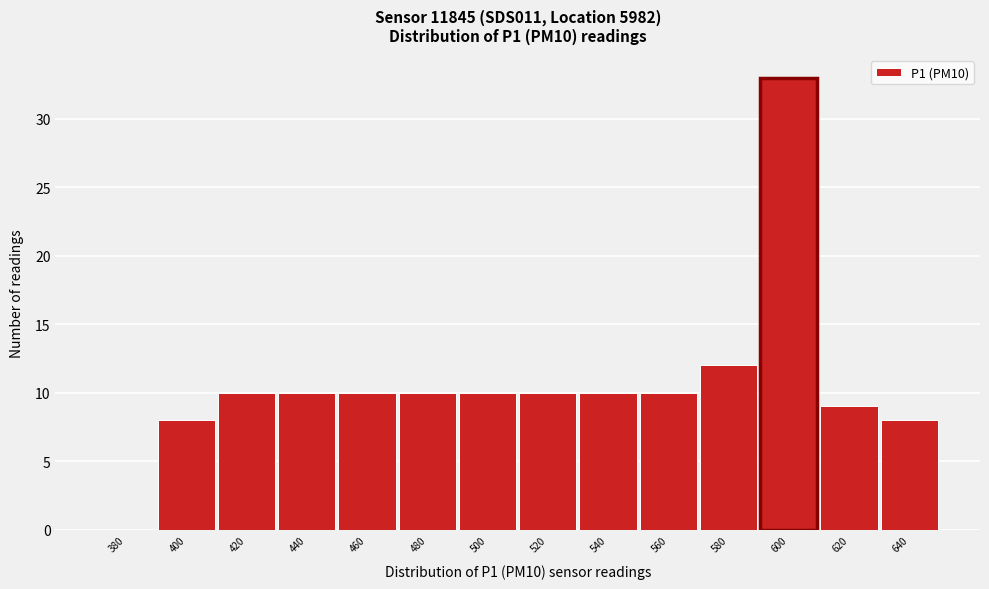

Reading left to right, list all the values displayed in this chart.

380=0	400=8	420=10	440=10	460=10	480=10	500=10	520=10	540=10	560=10	580=12	600=33	620=9	640=8